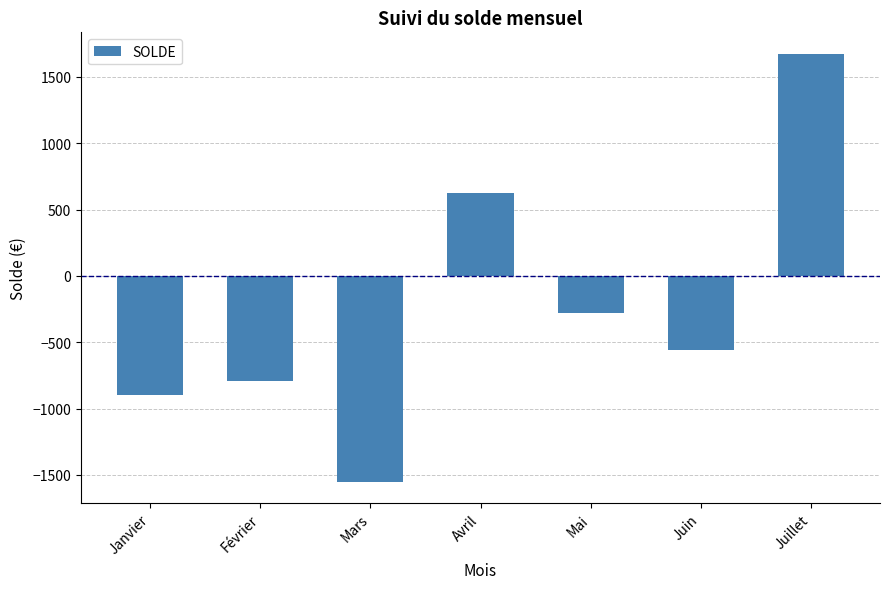

What is the label of the 4th bar from the right?

Avril